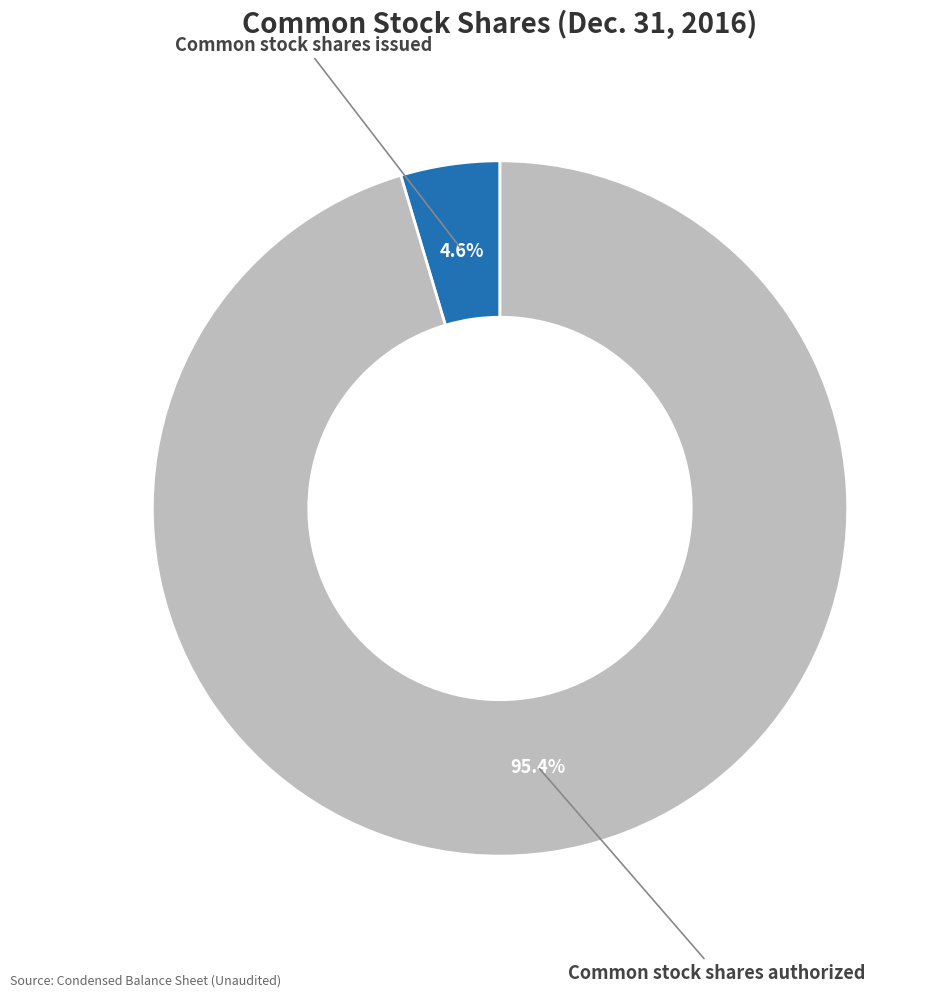

Is there a majority slice in this chart?

Yes